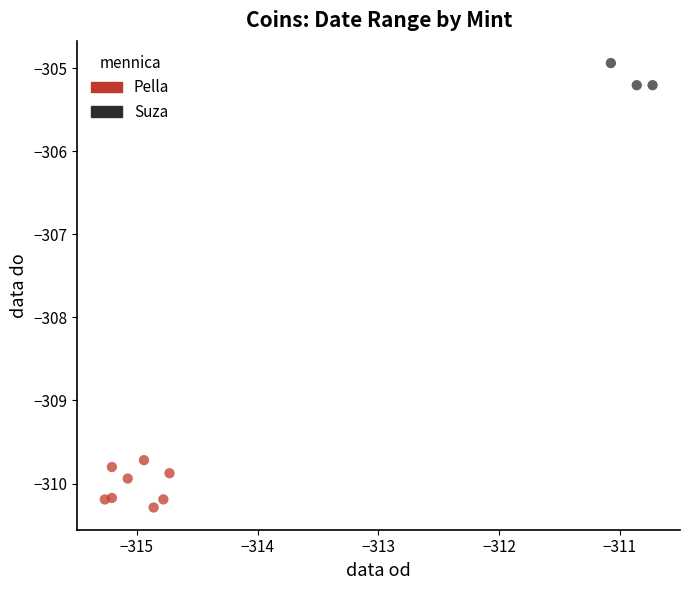

Which series contains the lowest Y value?

Pella